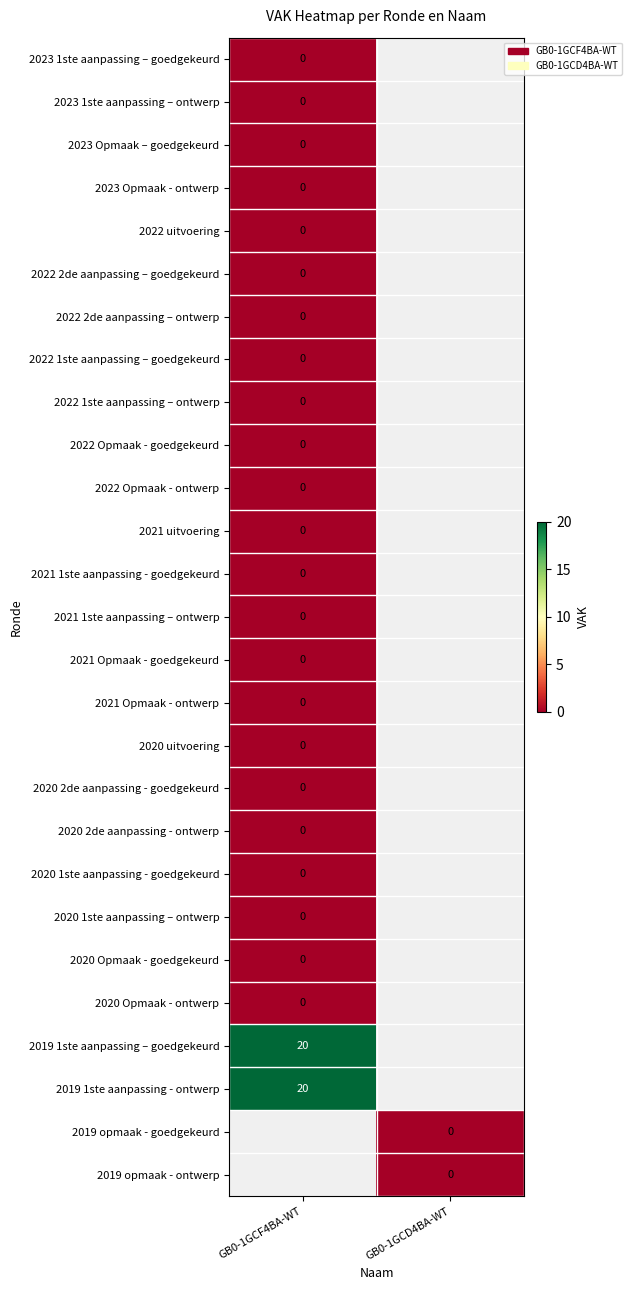

Is it true that 2019 1ste aanpassing - ontwerp equals 20 at GB0-1GCF4BA-WT?

True